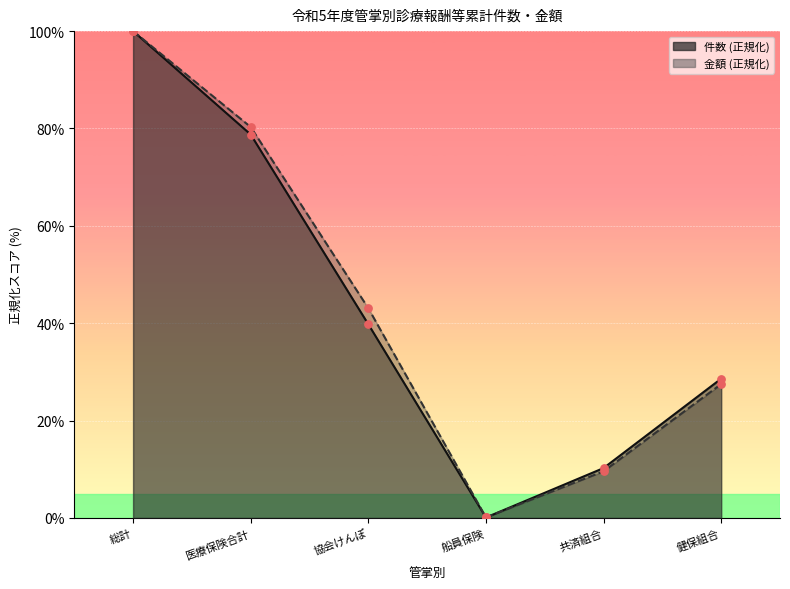

Which series reaches the maximum Y coordinate?

件数 (千件)